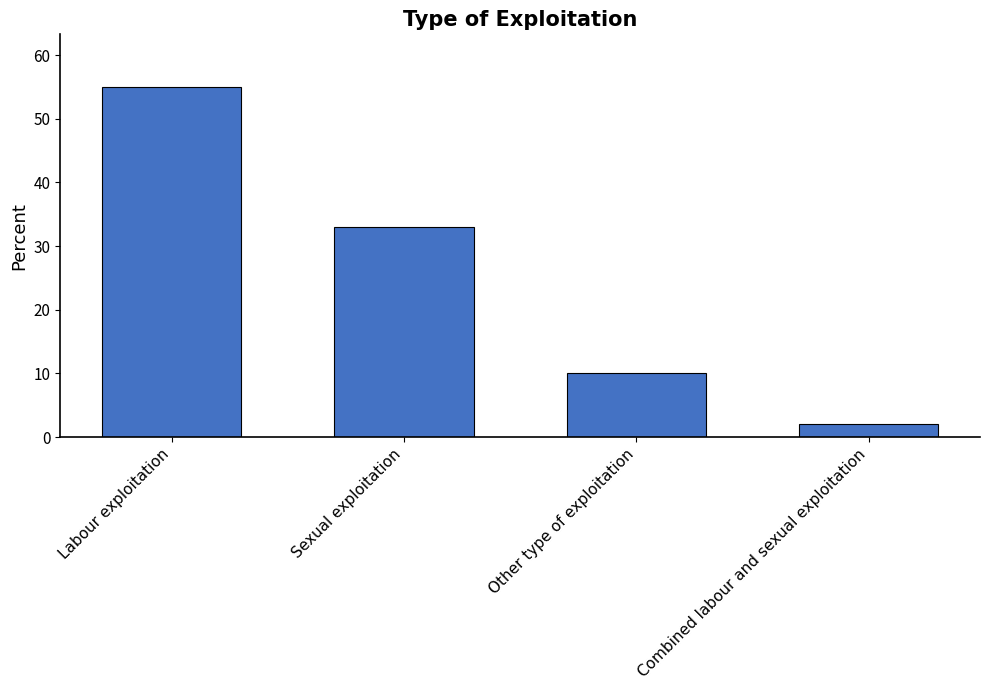

Which has a higher value, Labour exploitation or Combined labour and sexual exploitation?

Labour exploitation